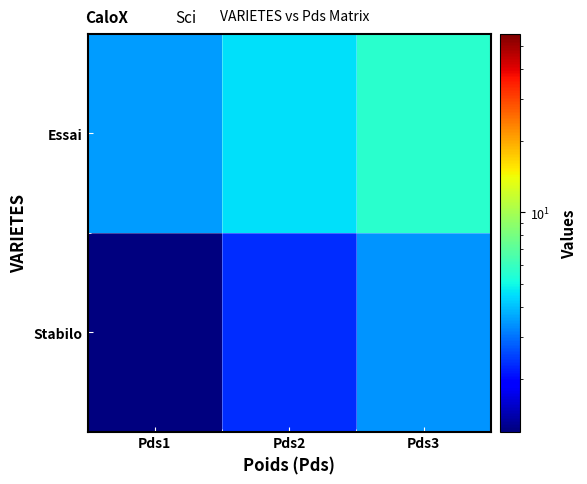

At which category is the sum across all series the highest?

Pds3